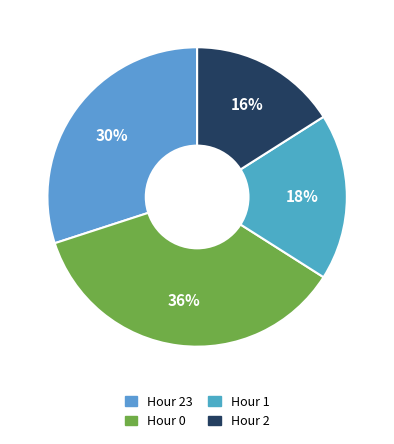

To the nearest percent, what is the average slice percentage?

25%